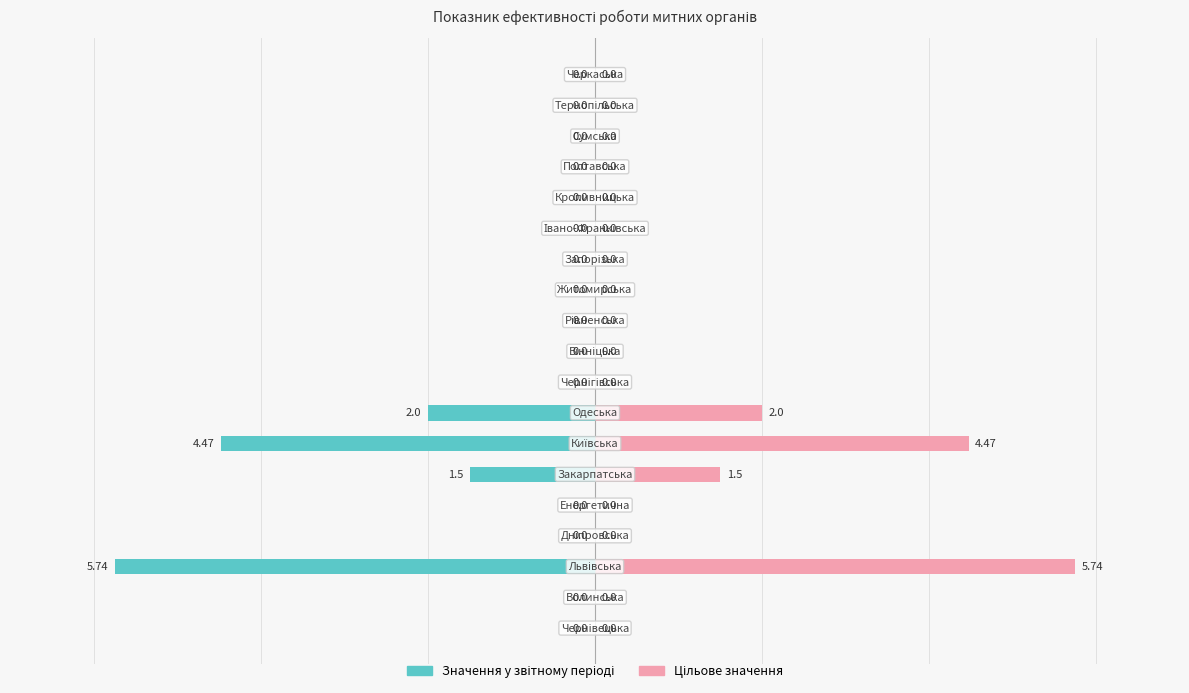

The value of Значення at 0 is 0.0. True or false?

True